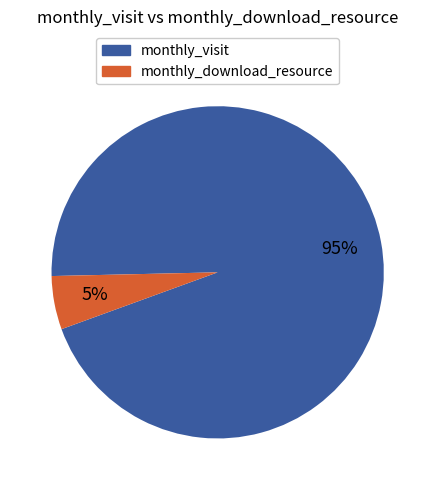

Rank the categories by value from highest to lowest.

monthly_visit, monthly_download_resource